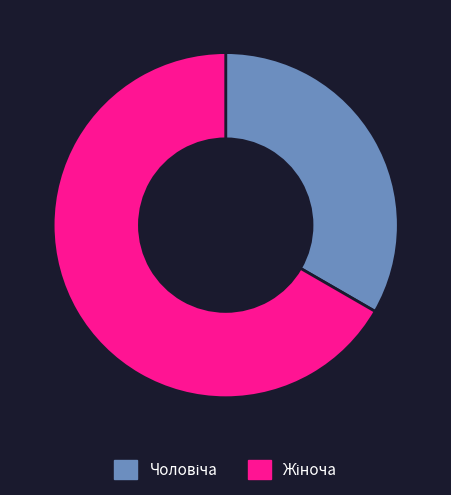

Is there any slice that represents more than half of the pie?

Yes